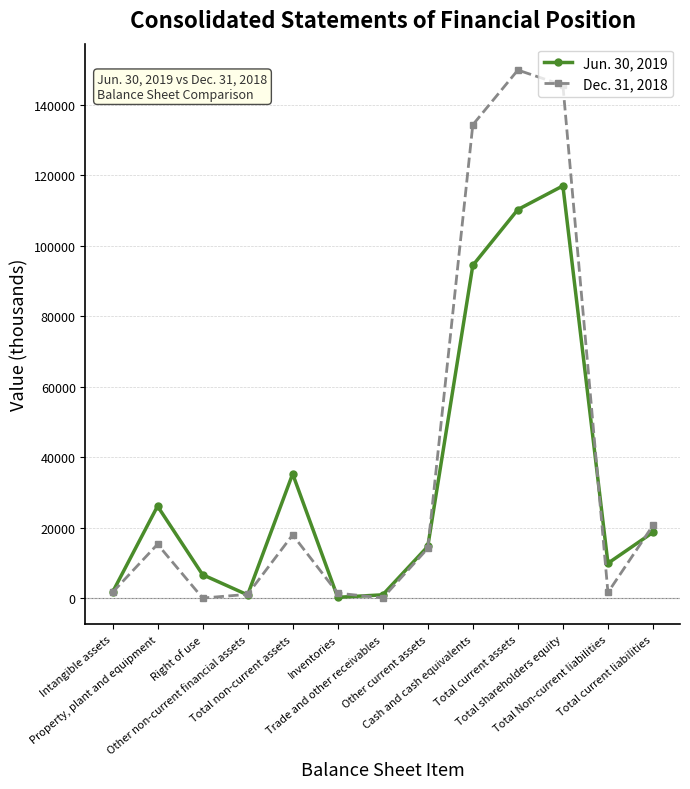

What position from the left is Total current liabilities?

13